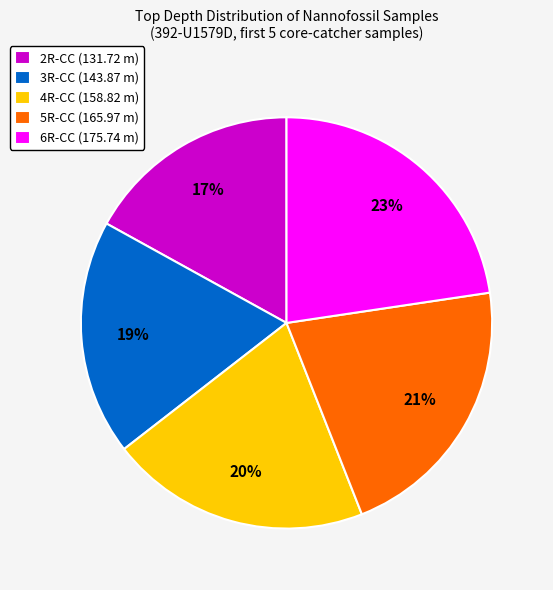

The 4R-CC (158.82 m) slice represents 20% of the pie. True or false?

True